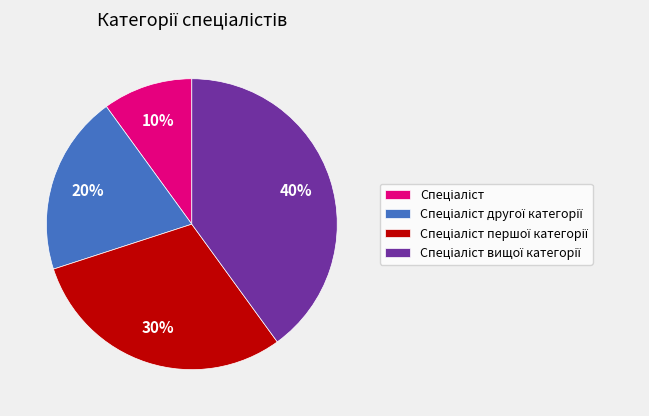

Is there any slice that represents more than half of the pie?

No